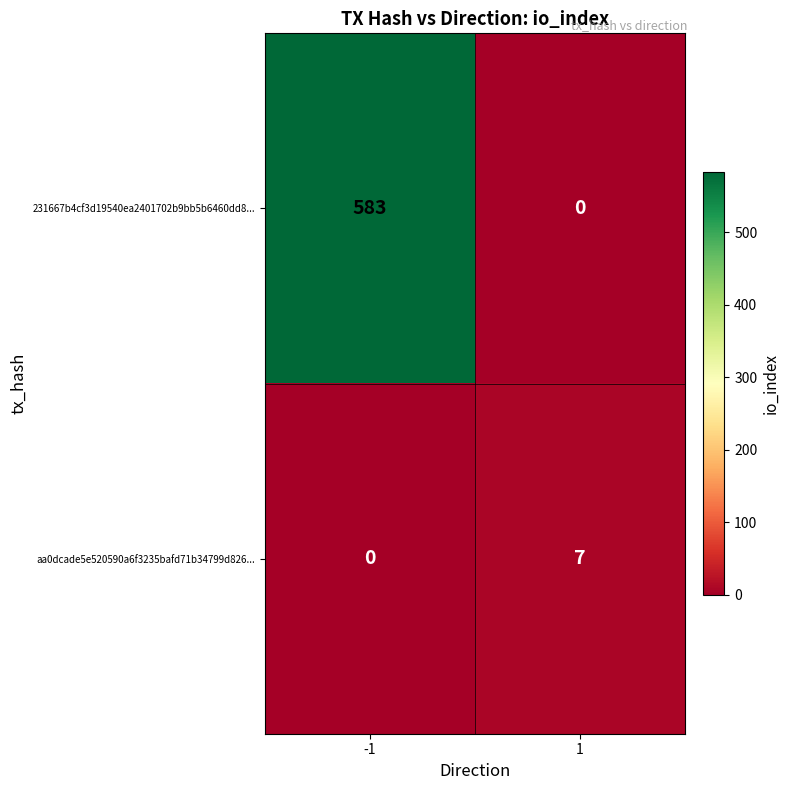

What is the difference between the 231667b4cf3d19540ea2401702b9bb5b6460dd8... values at -1 and 1?

583